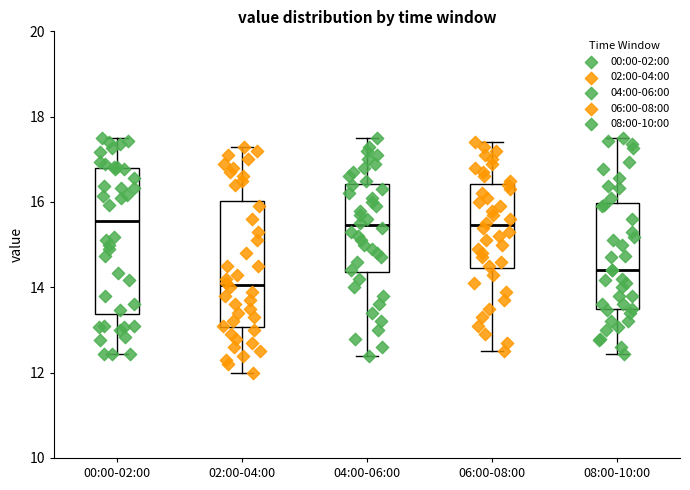

Reading left to right, read every box against the y-axis: the position of its median line, the range the box covers, and the ends of its whiskers. The values are not printed on the chart, so give them approximately, as read against the axis.

00:00-02:00: median 15.6, box 13.4 to 16.8, whiskers 12.4 to 17.6
02:00-04:00: median 14.0, box 13.0 to 16.0, whiskers 12.0 to 17.4
04:00-06:00: median 15.4, box 14.4 to 16.4, whiskers 12.4 to 17.6
06:00-08:00: median 15.4, box 14.4 to 16.4, whiskers 12.6 to 17.4
08:00-10:00: median 14.4, box 13.4 to 16.0, whiskers 12.4 to 17.6